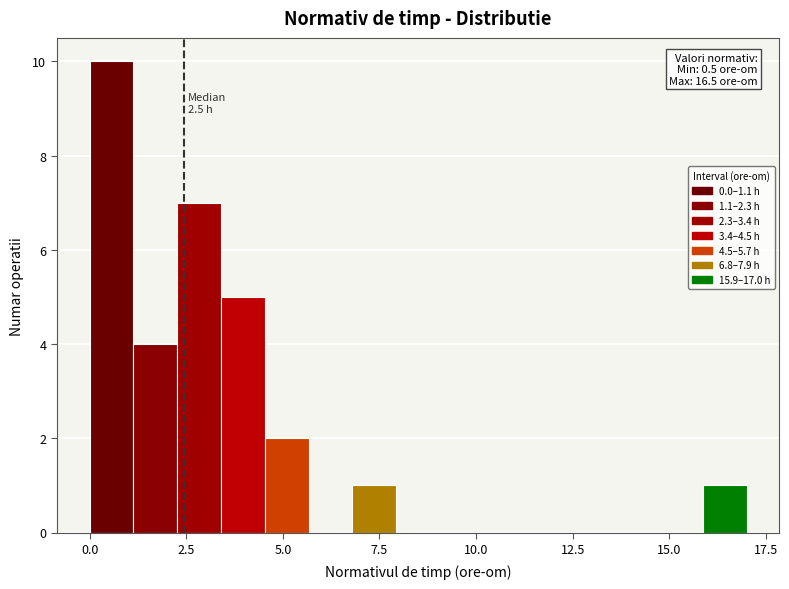

Around what value on the x-axis is the tallest bar? Give the approximate position of its centre, as read against the axis.

0.5